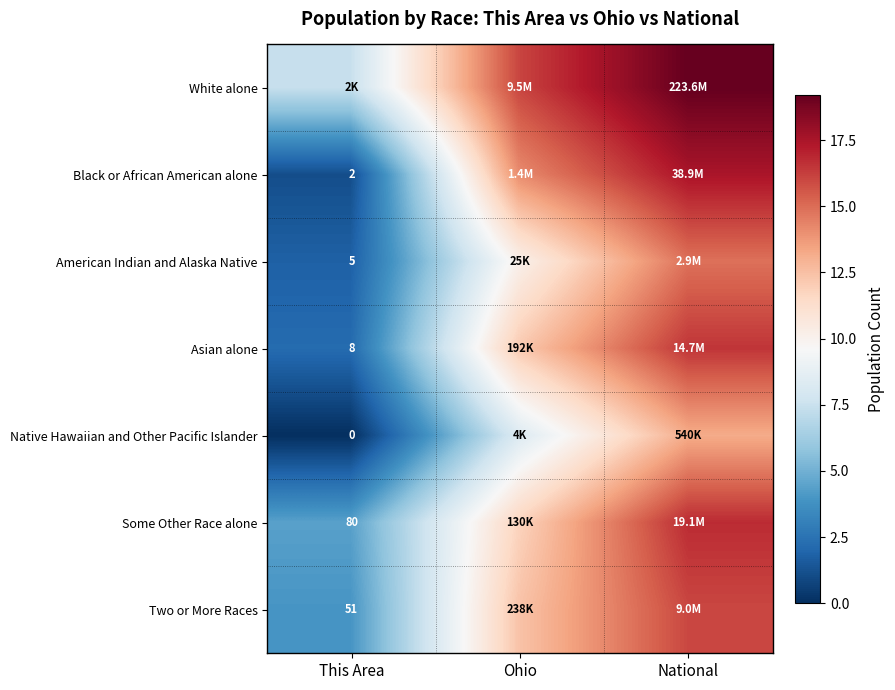

How many data points does each series have?

3